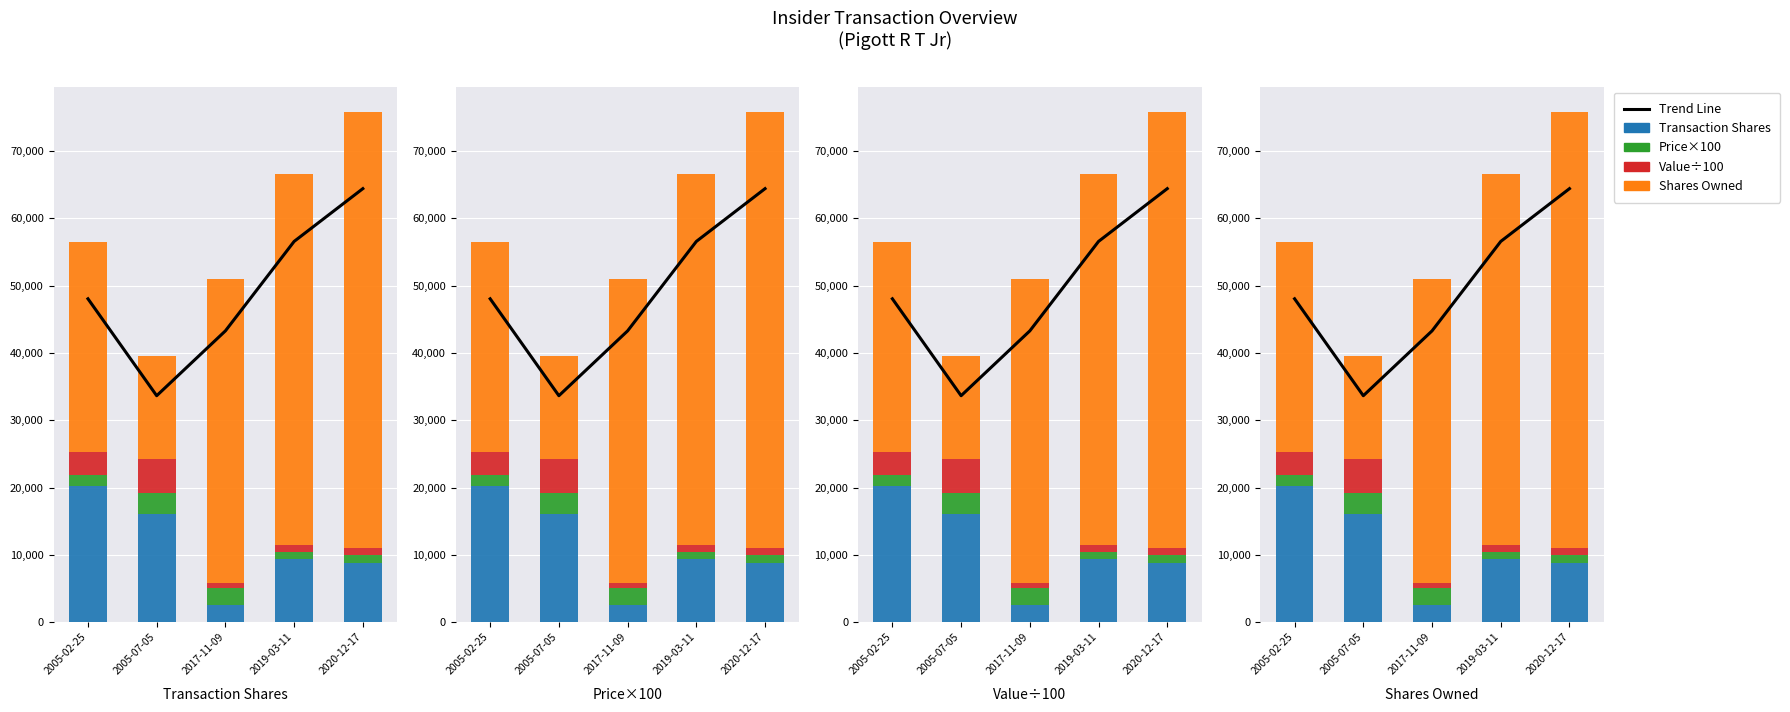

Which series changed the most between 2019-03-11 and 2020-12-17?

sharesOwned÷1